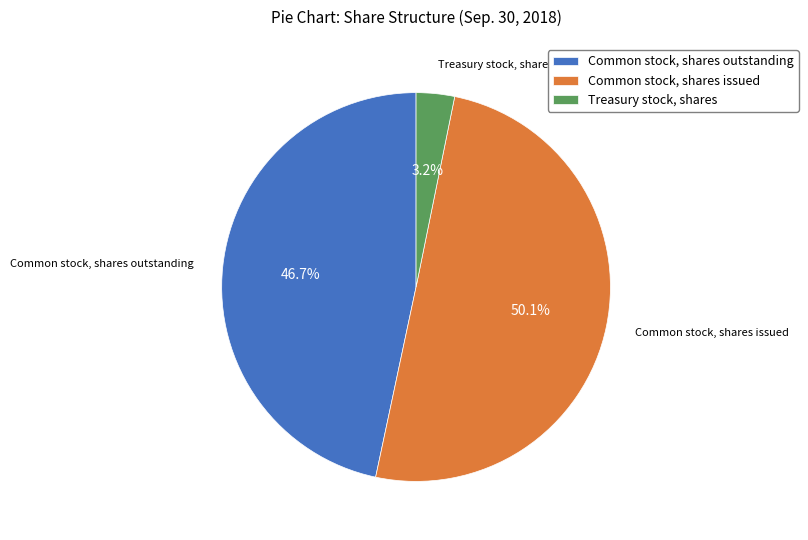

How much of the chart is everything except Common stock, shares outstanding?

53.3%